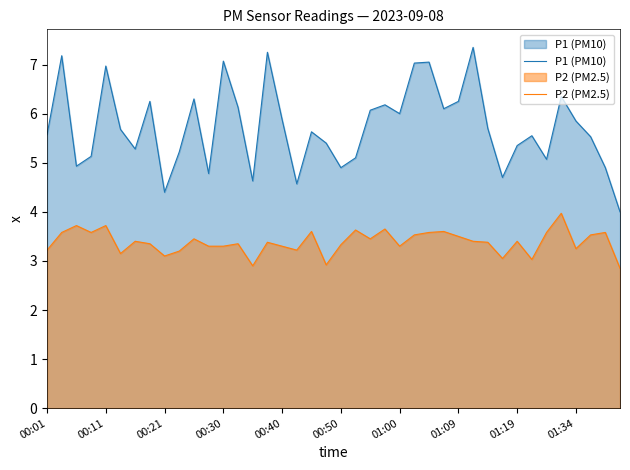

What are all the series names shown in the legend?

P1 (PM10), P2 (PM2.5)